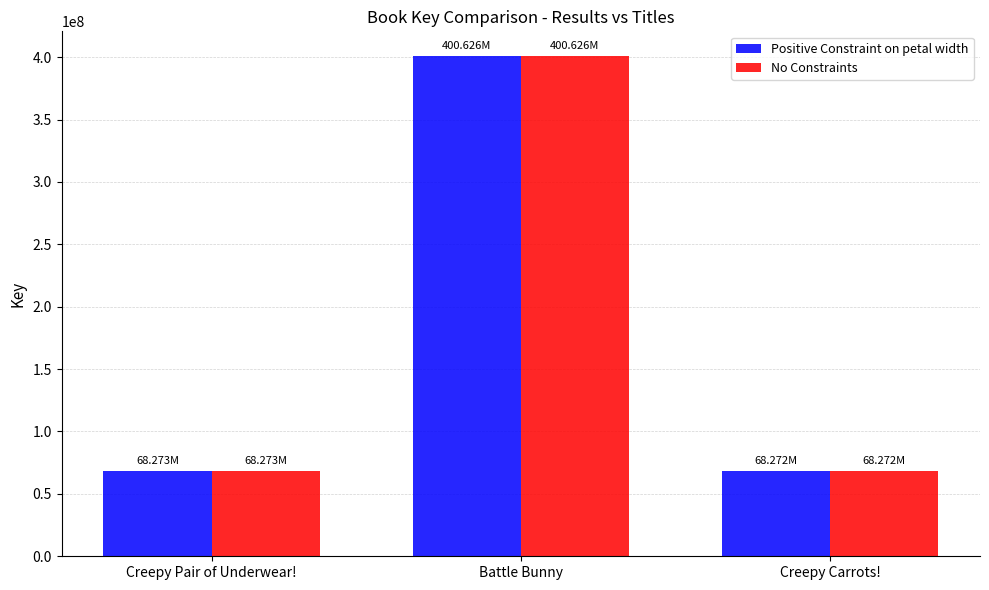

What are all the series names shown in the legend?

Positive Constraint on petal width, No Constraints